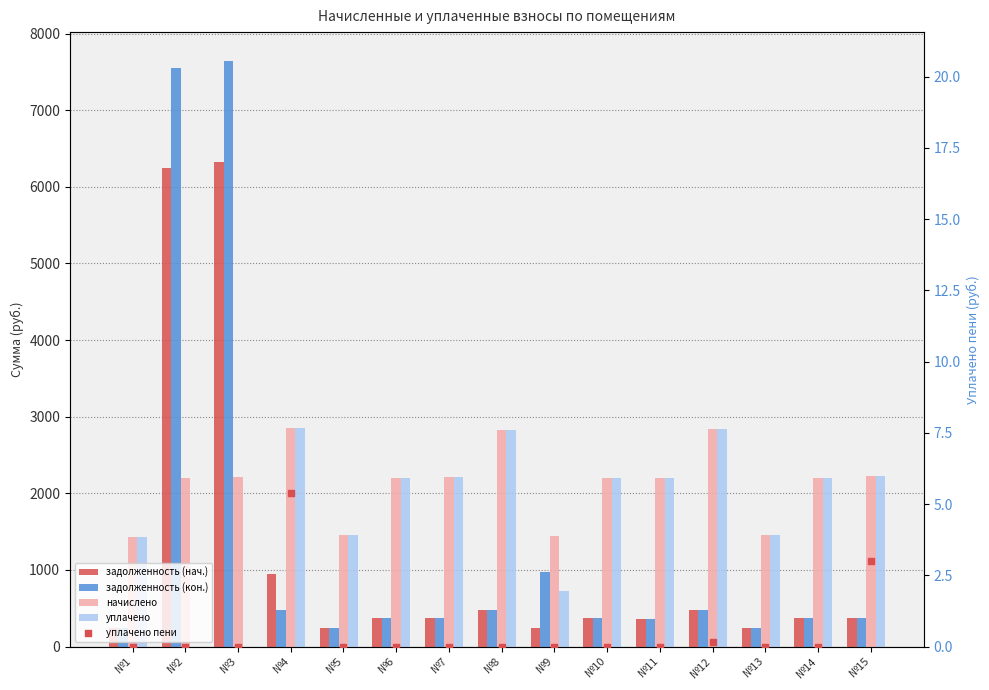

At which category is the sum across all series the highest?

№3